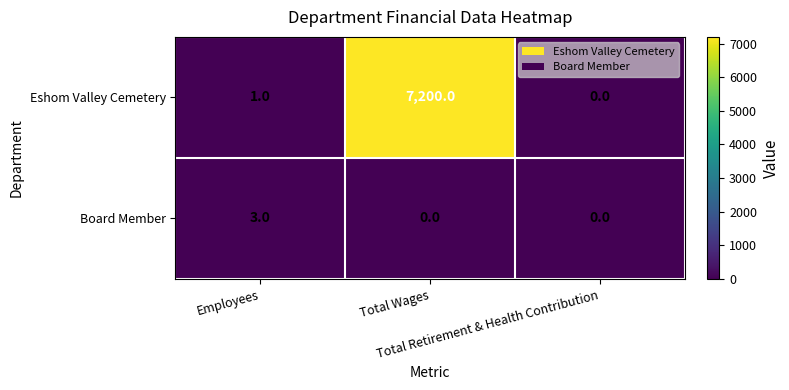

What is the difference between the maximum and minimum values in the Eshom Valley Cemetery series?

7200